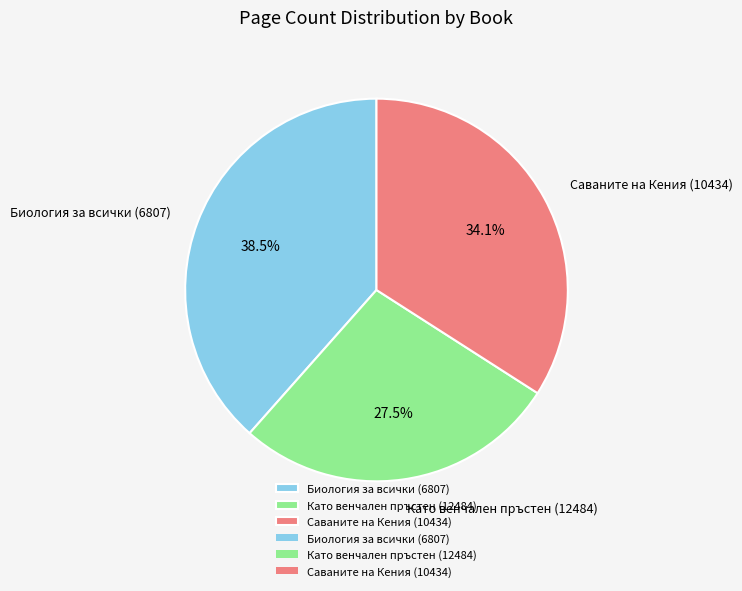

What is the largest slice in the pie chart?

Биология за всички (6807)